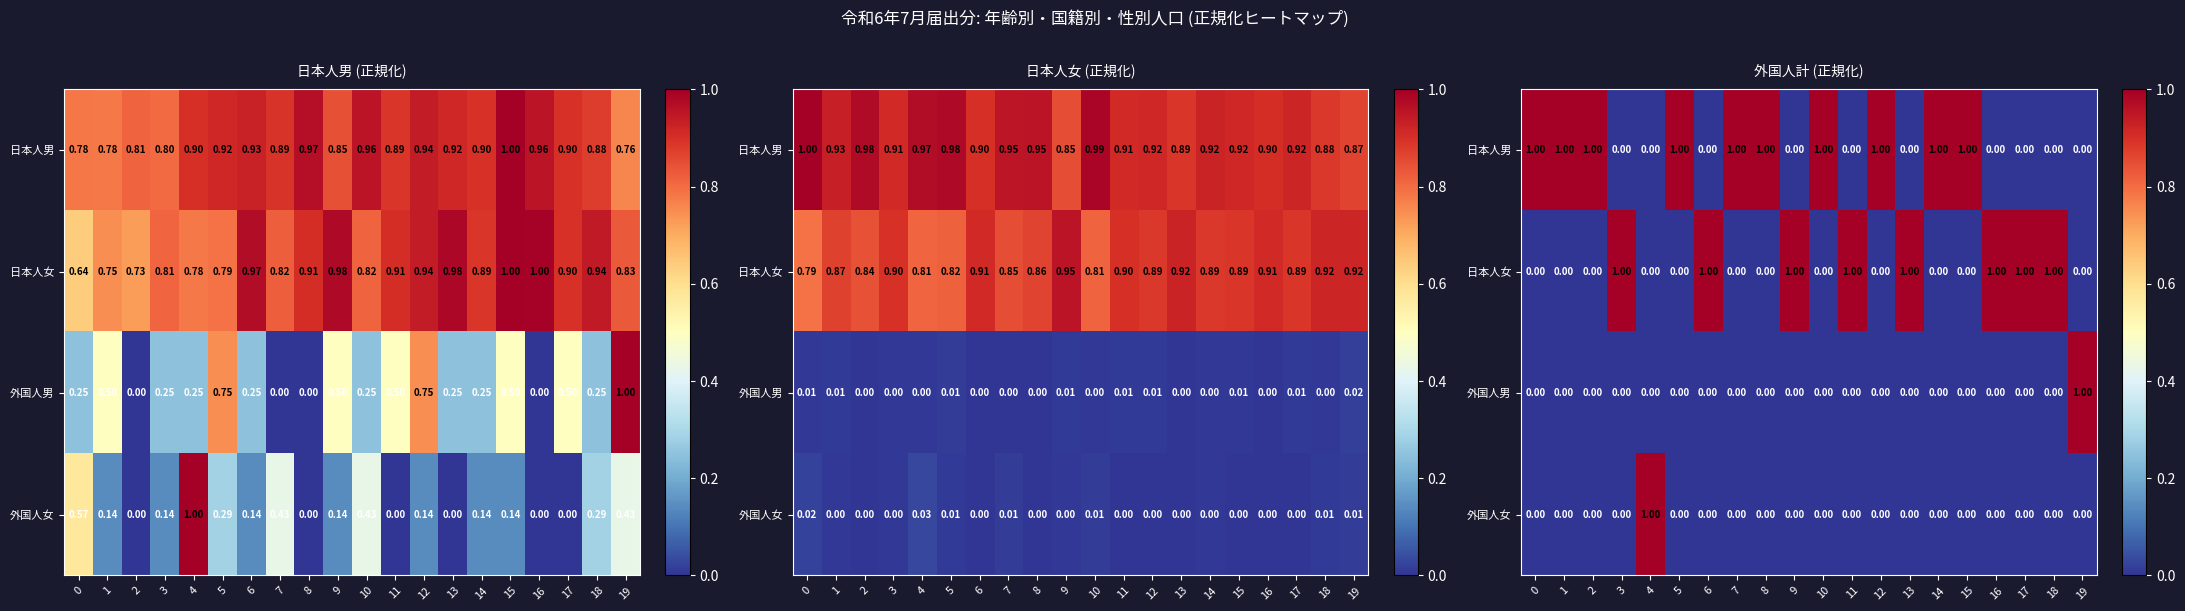

Is the value of 日本人男 at 9 greater than the value of 日本人女 at 7?

No